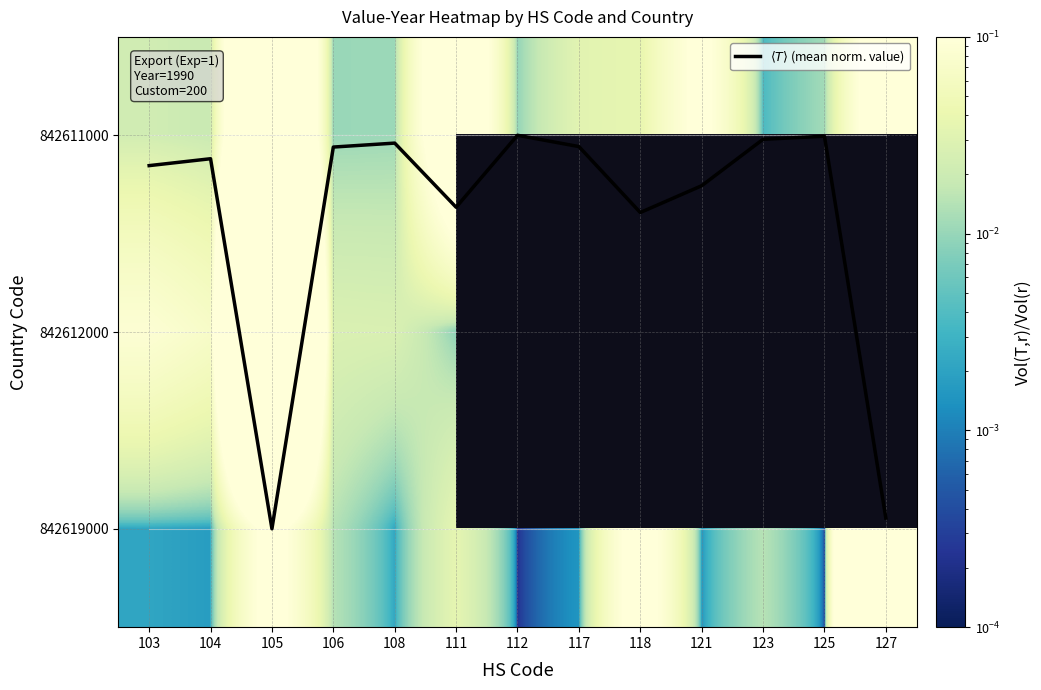

True or false: 842611000 has a value of 0.0 at 123.

True